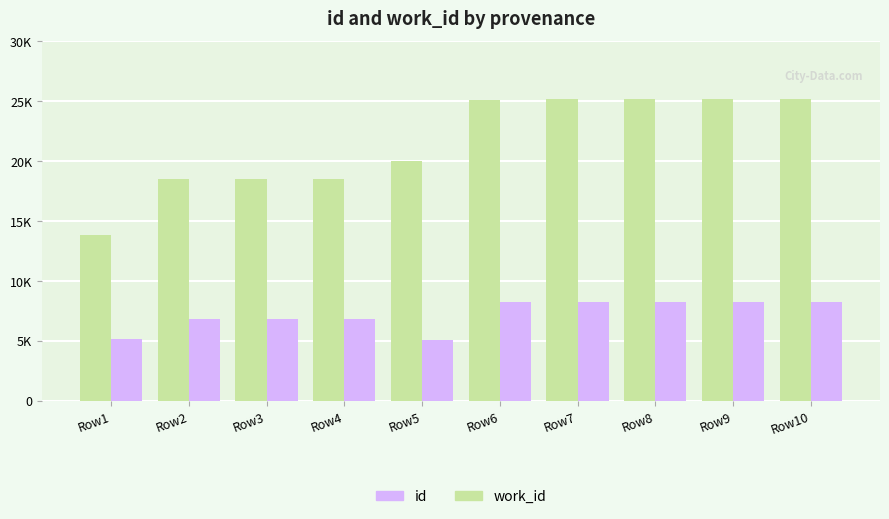

Reading left to right, extract all data points from this chart.

id: 13847	18466	18467	18468	19959	25055	25163	25164	25165	25167
work_id: 5130	6862	6862	6862	5070	8210	8268	8269	8270	8270